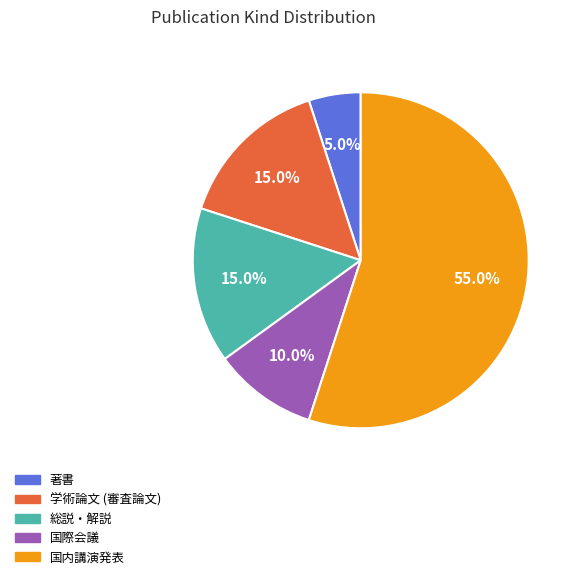

Approximately how many times larger is the value at 国内講演発表 compared to 国際会議?

5.5